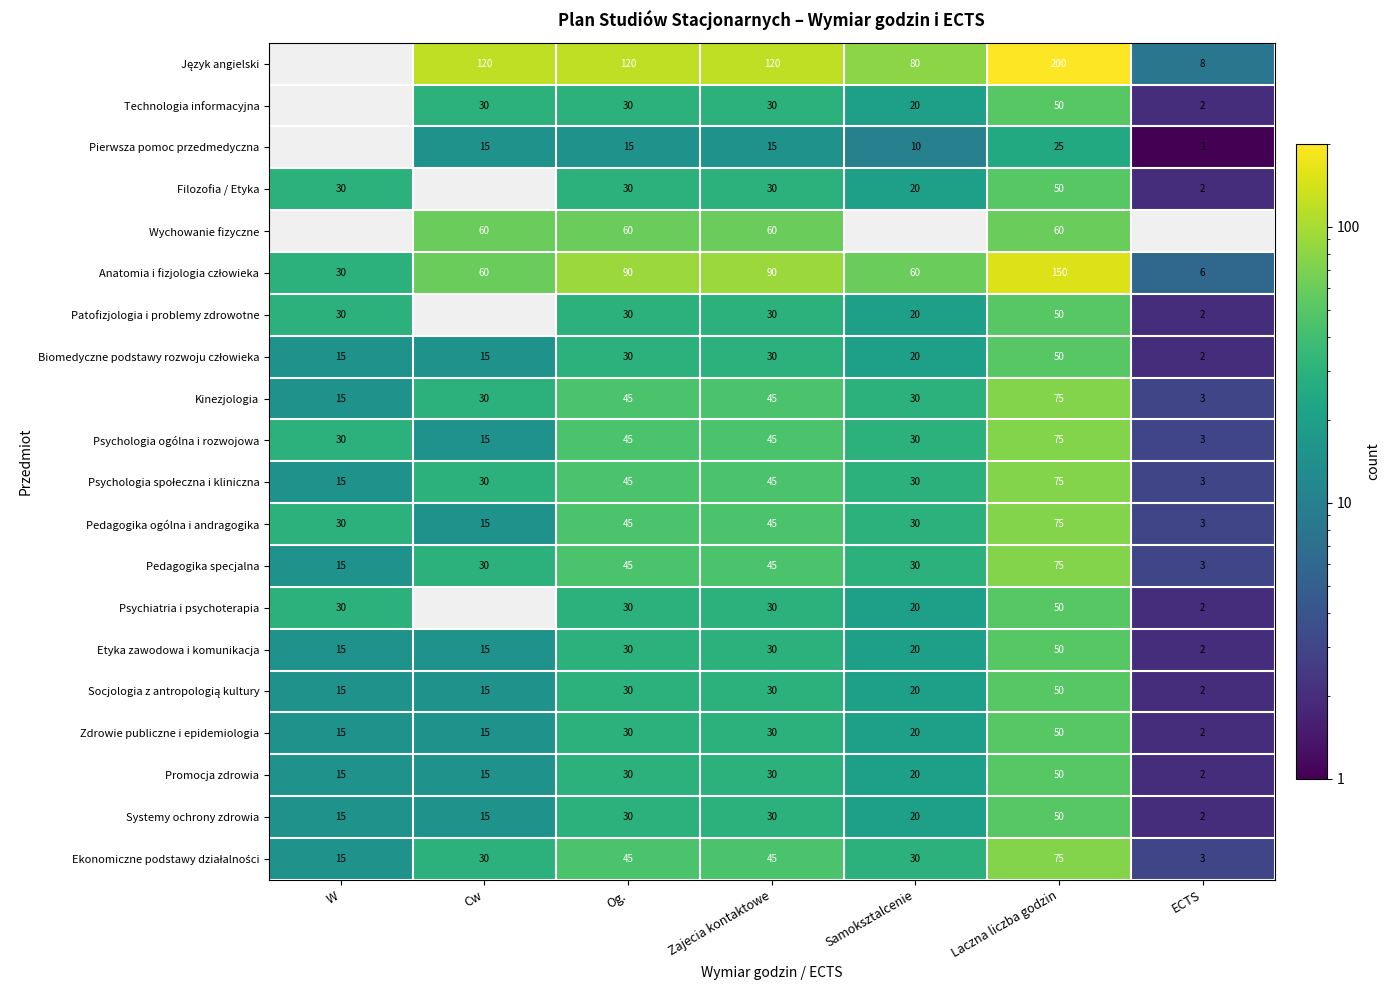

At which category is the sum across all series the highest?

Laczna liczba godzin